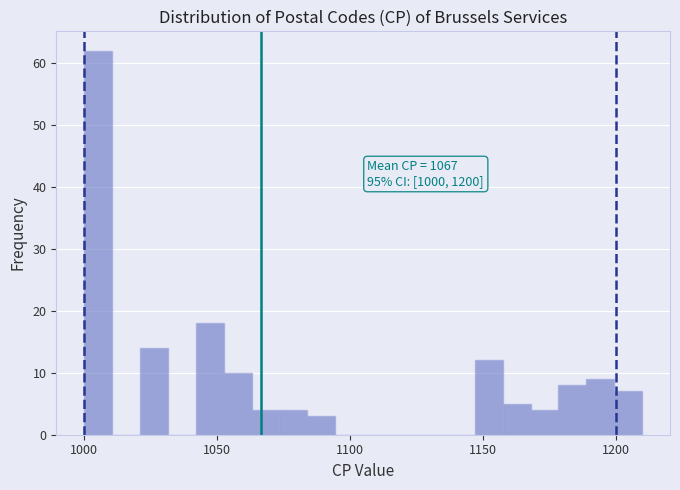

Read against the x-axis, roughly where is the centre of the tallest bar?

1005